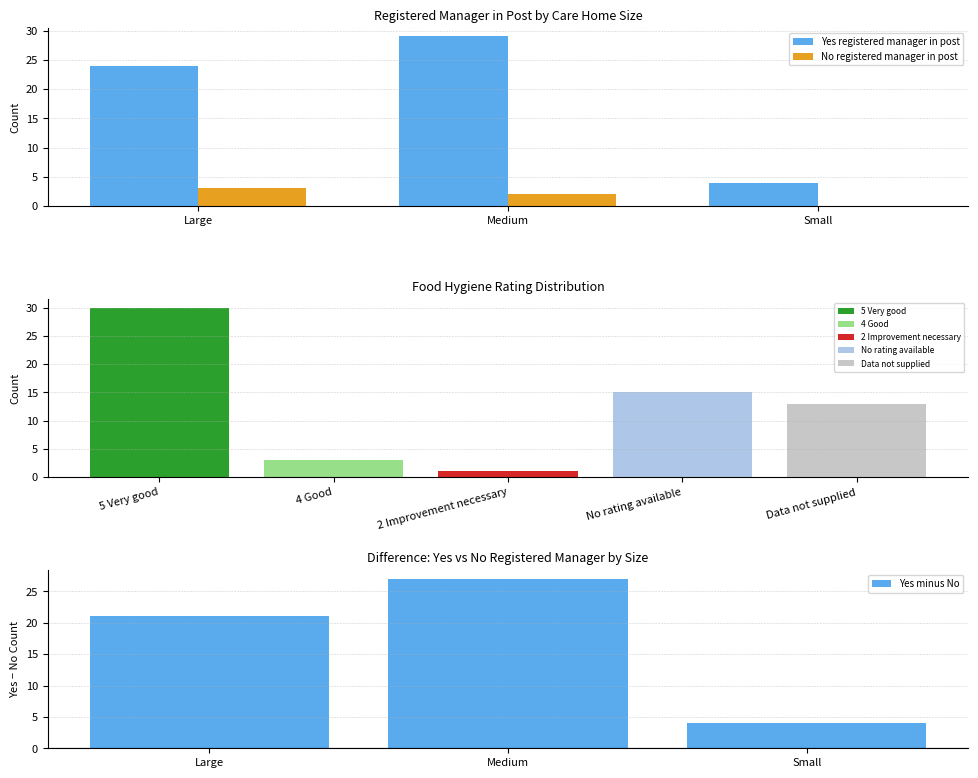

At Medium, list the series in order from smallest to largest.

No registered manager in post, Yes registered manager in post